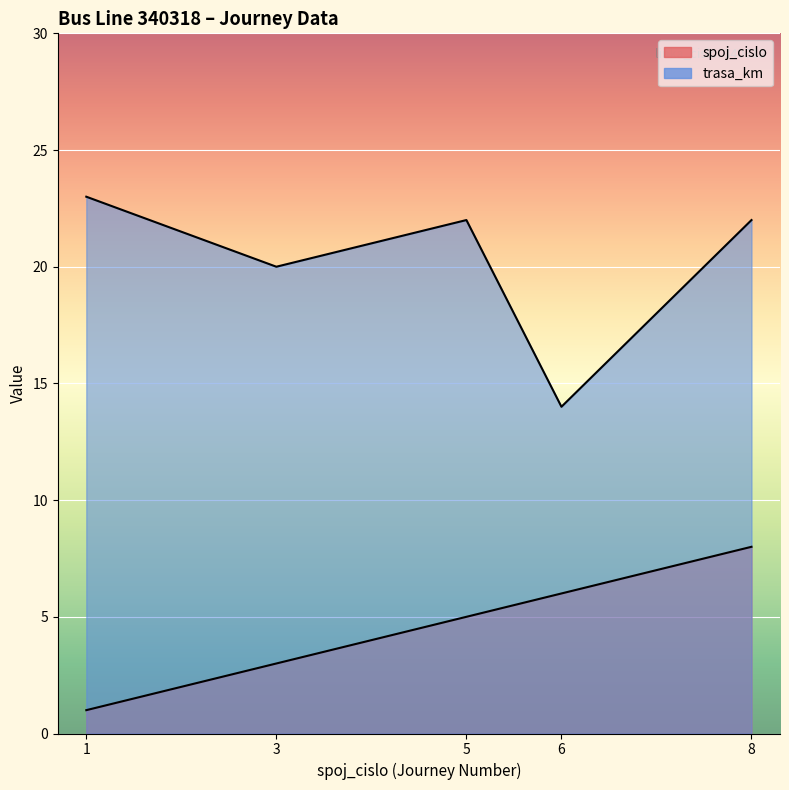

How many lines are shown in the chart?

2